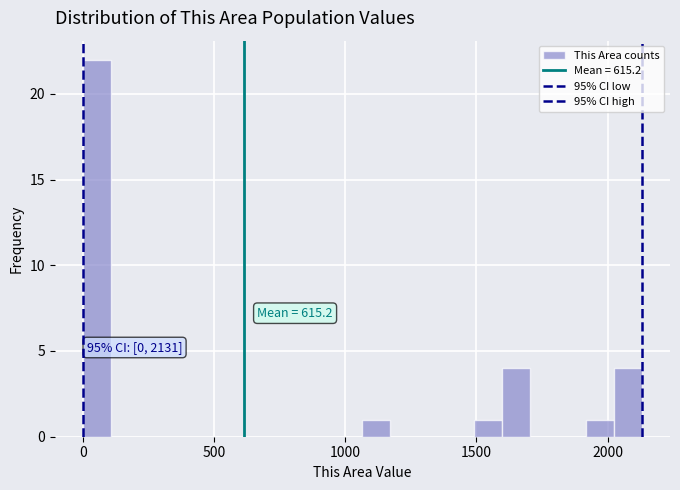

Read against the x-axis, roughly where is the centre of the tallest bar?

50